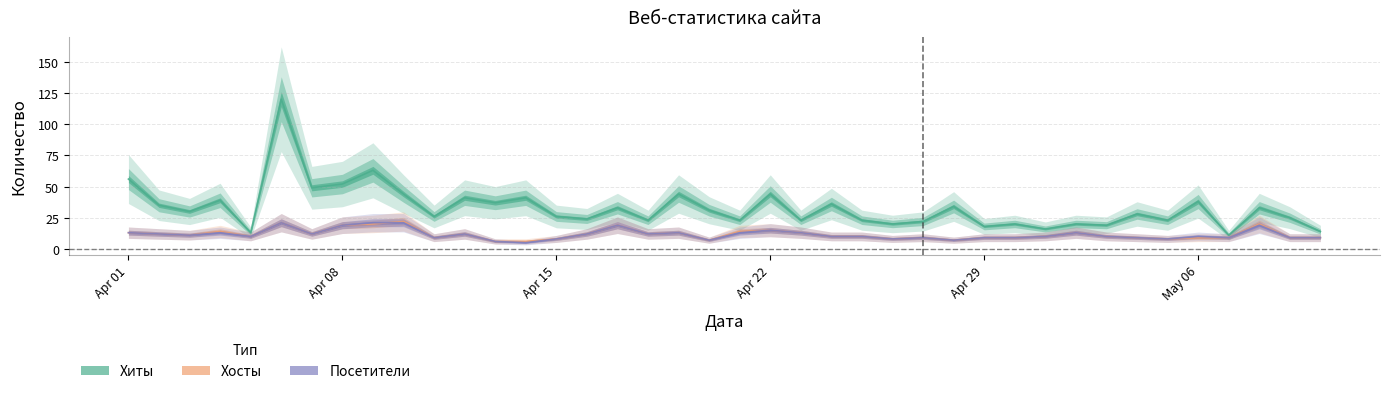

Rank the series by their maximum value, from highest to lowest.

Хиты, Хосты, Посетители